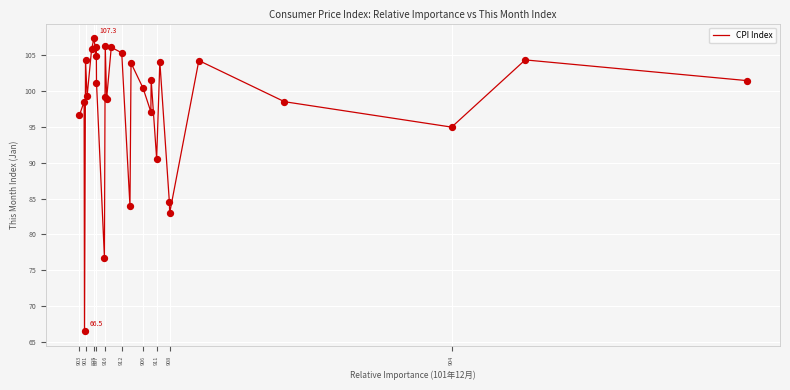

What is the difference between the maximum and minimum values?

40.8